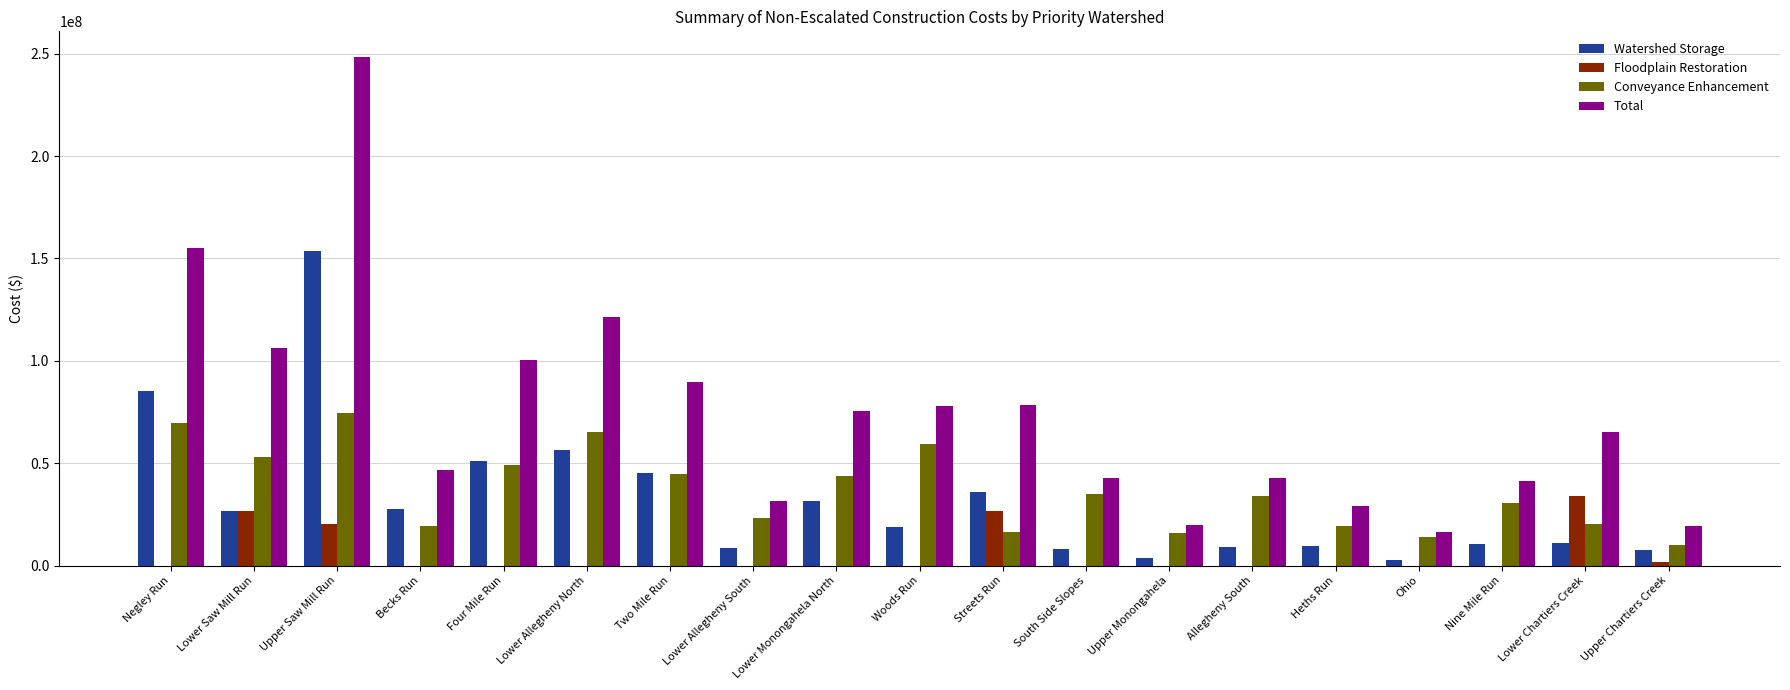

Does the chart contain stacked bars?

No